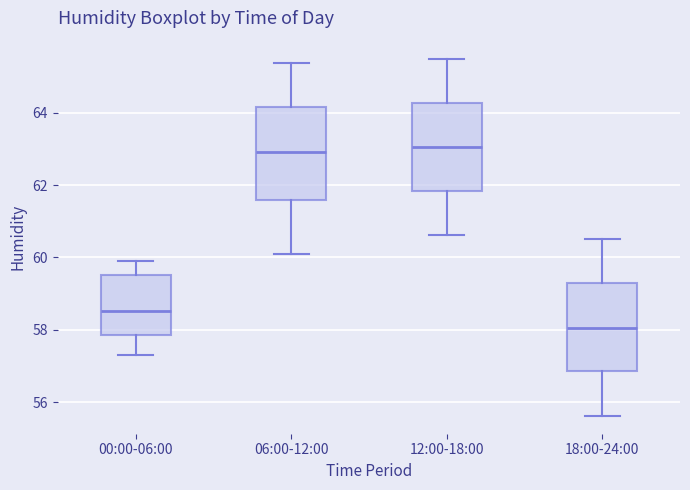

Reading left to right, read every box against the y-axis: the position of its median line, the range the box covers, and the ends of its whiskers. The values are not printed on the chart, so give them approximately, as read against the axis.

00:00-06:00: median 58.6, box 57.8 to 59.6, whiskers 57.4 to 60.0
06:00-12:00: median 63.0, box 61.6 to 64.2, whiskers 60.2 to 65.4
12:00-18:00: median 63.0, box 61.8 to 64.2, whiskers 60.6 to 65.6
18:00-24:00: median 58.0, box 56.8 to 59.2, whiskers 55.6 to 60.6